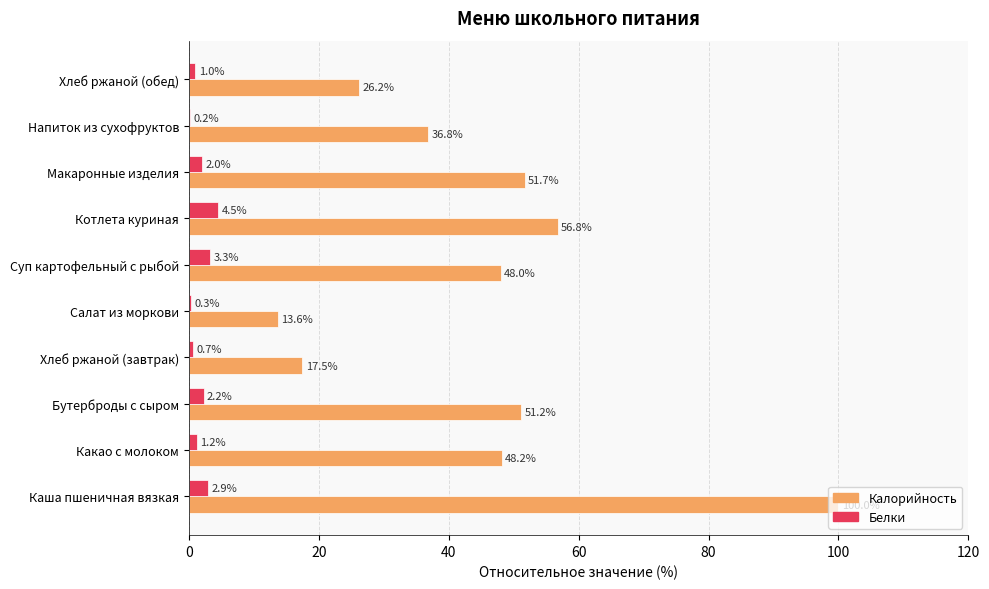

What is the average value of the Калорийность series?

45.0